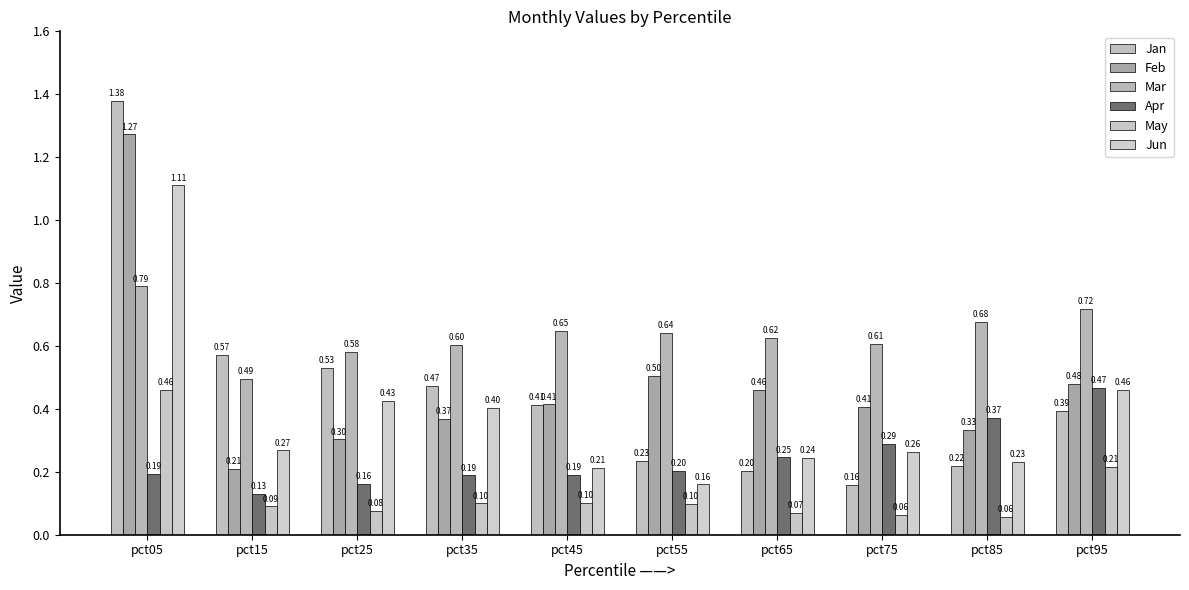

Rank the categories by Feb value from lowest to highest.

pct15, pct25, pct85, pct35, pct75, pct45, pct65, pct95, pct55, pct05